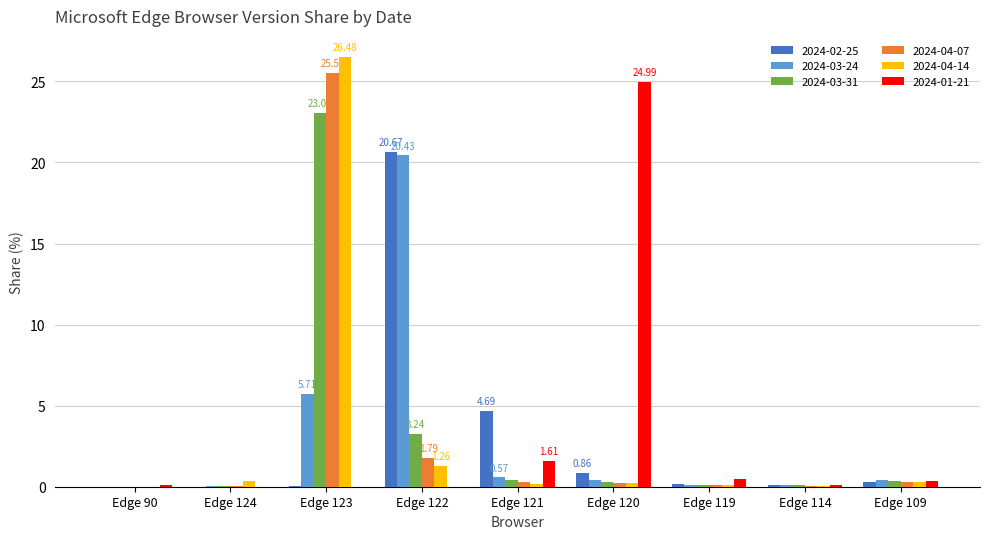

The value of 2024-01-21 at Edge 114 is 0.1. True or false?

True